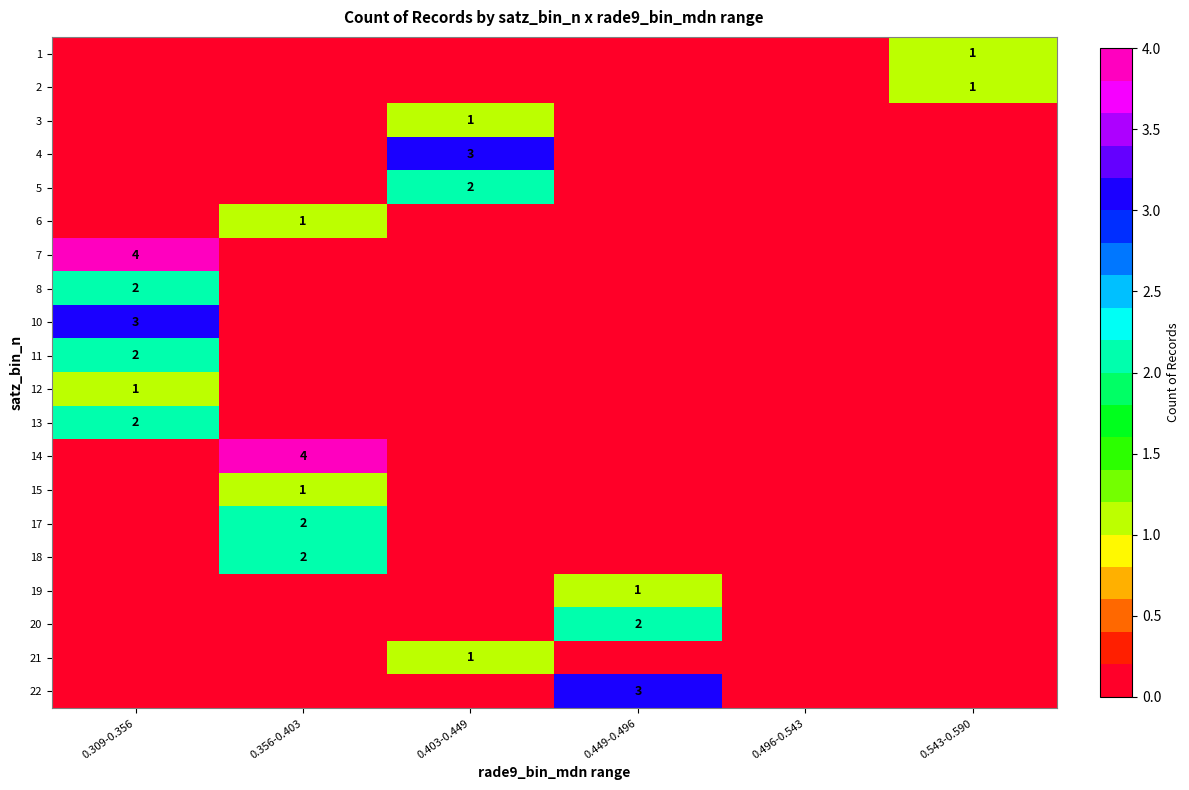

Is it true that 2 equals 1 at 0.543-0.590?

True